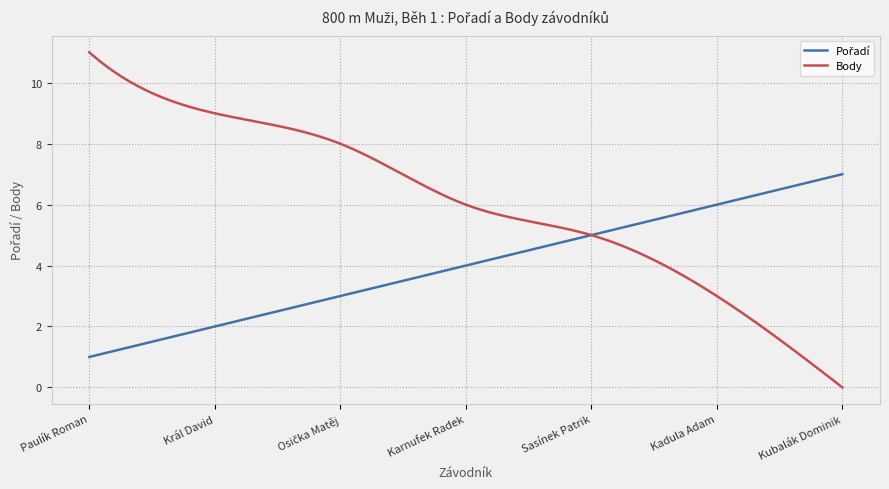

Which series has the largest range (max minus min)?

Body